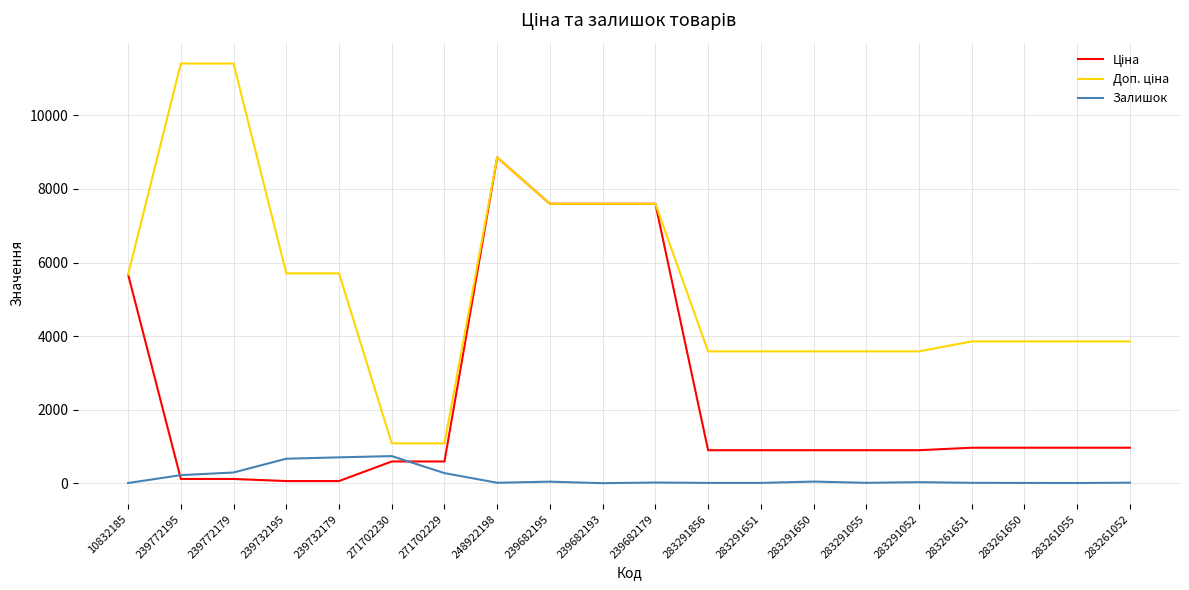

What is the total value across all series at 283261650?

4823.6